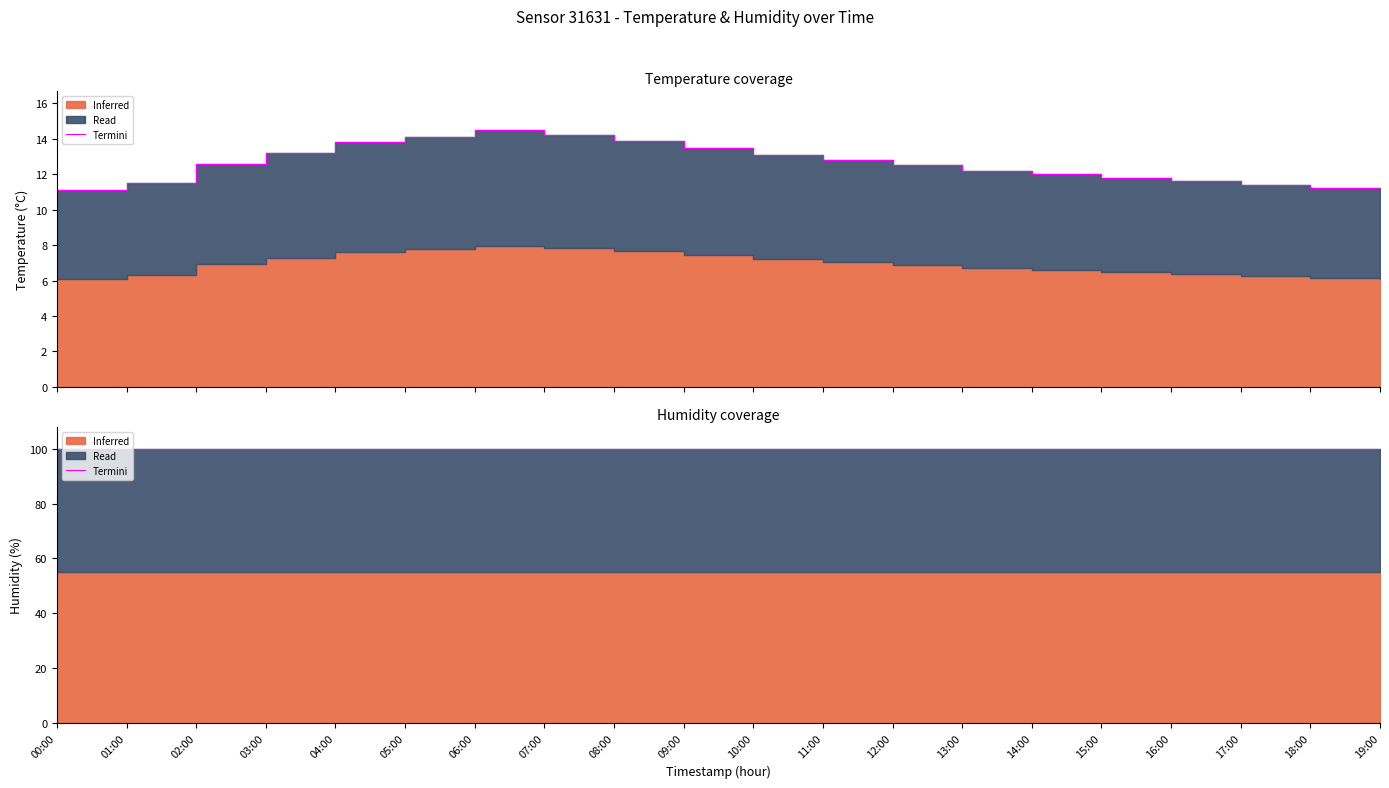

Rank the categories by value from lowest to highest.

00:00, 19:00, 18:00, 17:00, 01:00, 16:00, 15:00, 14:00, 13:00, 12:00, 02:00, 11:00, 10:00, 03:00, 09:00, 04:00, 08:00, 05:00, 07:00, 06:00